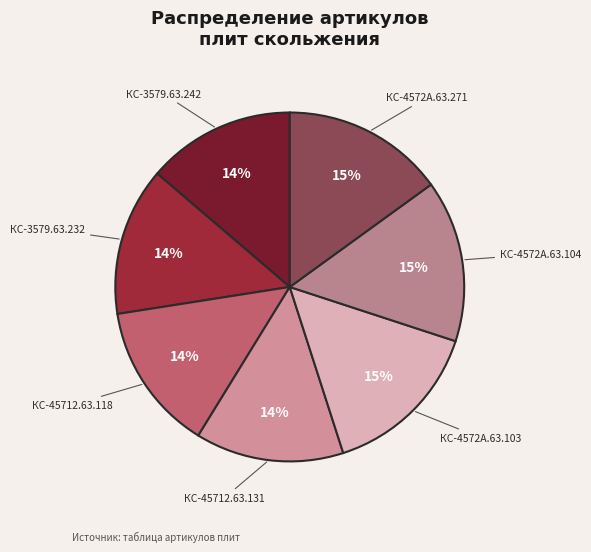

Combined, do КС-4572А.63.271 and КС-4572А.63.104 account for over 50%?

No